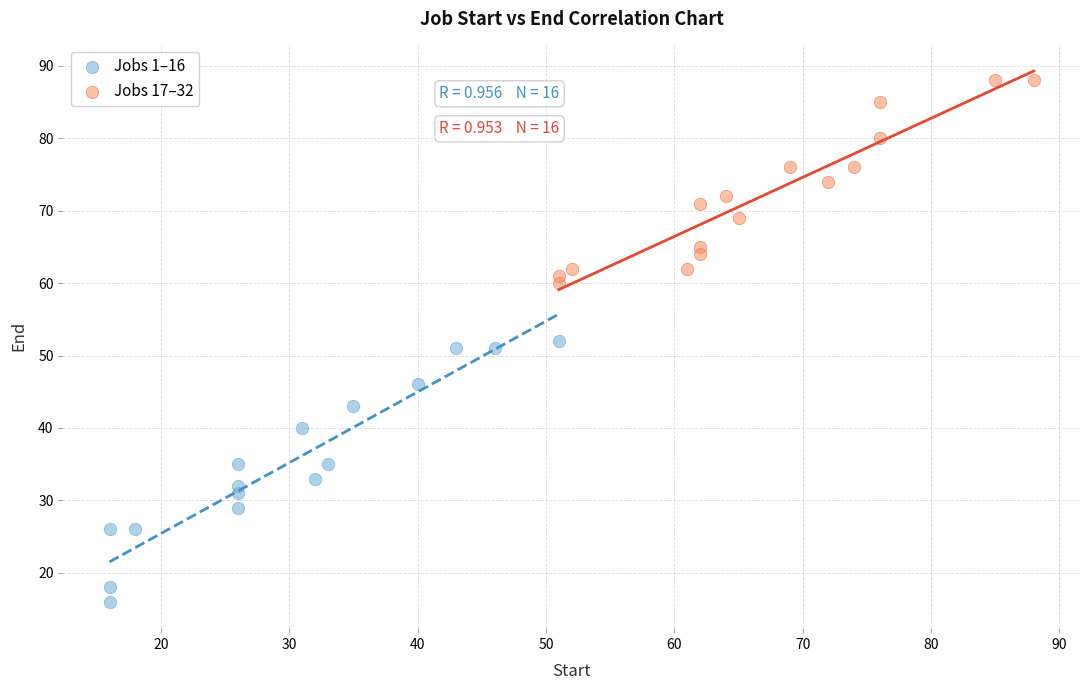

What are all the series names shown in the legend?

Jobs 1–16, Jobs 17–32